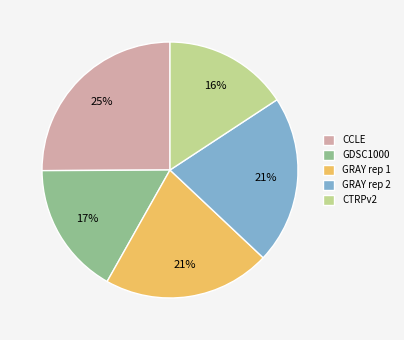

Is the sum of GRAY rep 2 and CCLE greater than half?

No